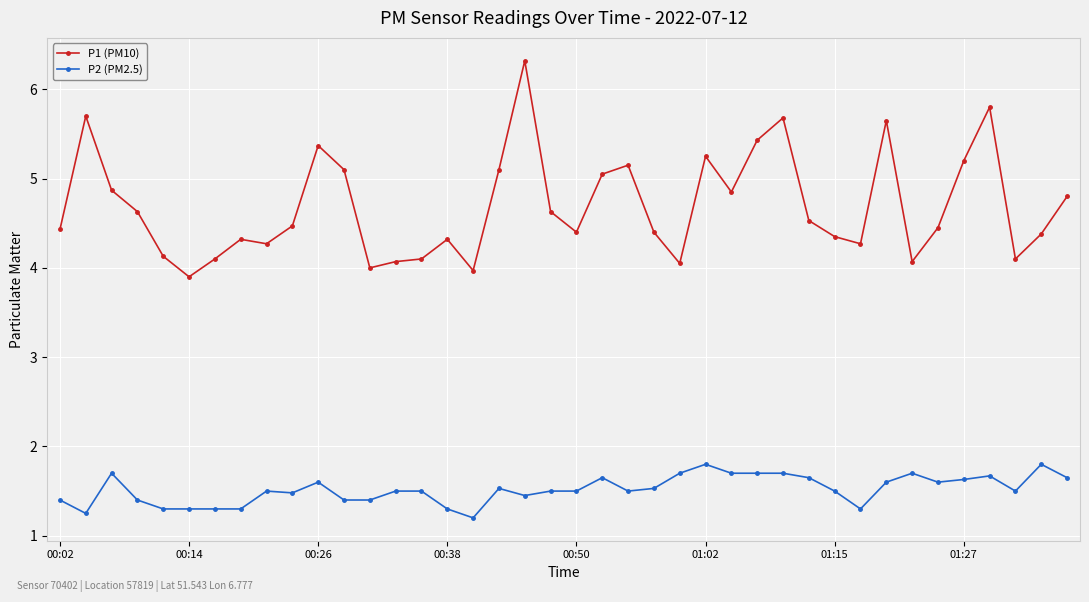

Which series has the largest range (max minus min)?

P1 (PM10)